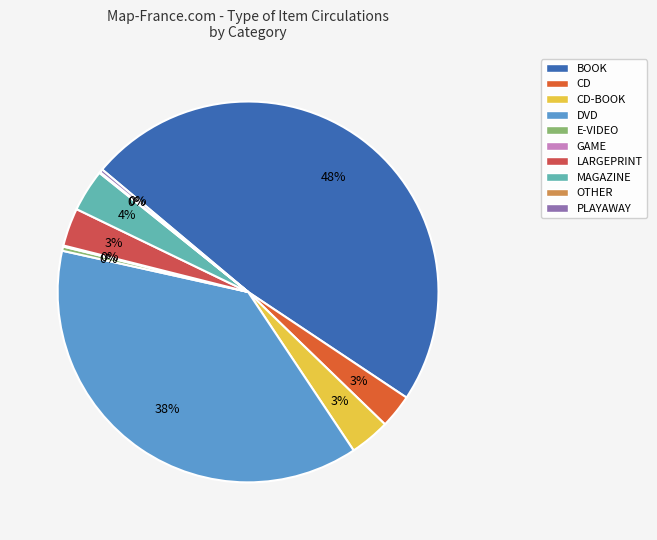

Rank the categories by value from highest to lowest.

BOOK, DVD, MAGAZINE, CD-BOOK, LARGEPRINT, CD, E-VIDEO, PLAYAWAY, GAME, OTHER